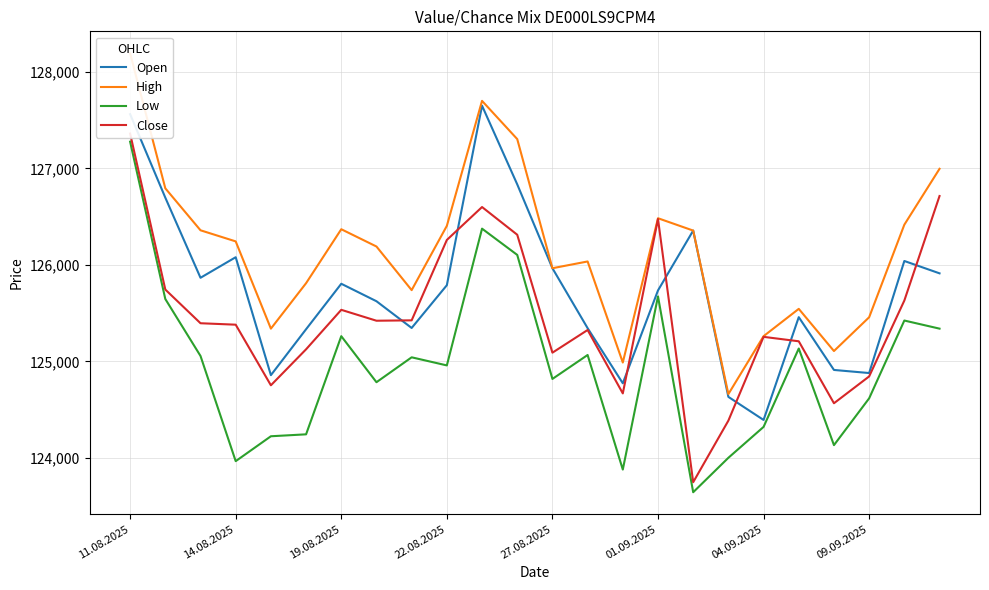

Is it true that Open equals 85419 at 22.08.2025?

False